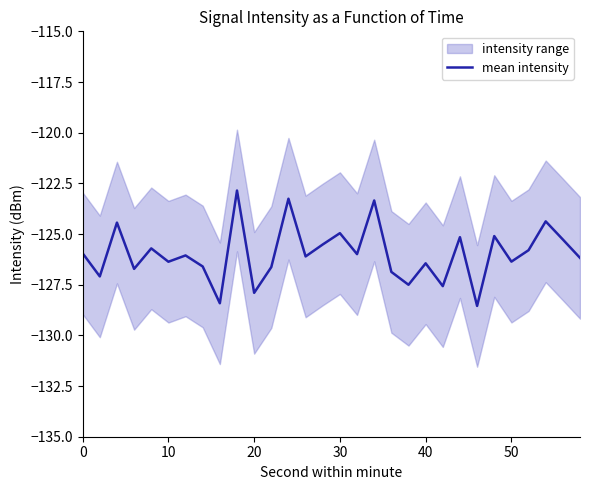

What is the maximum value for mean intensity?

-122.9